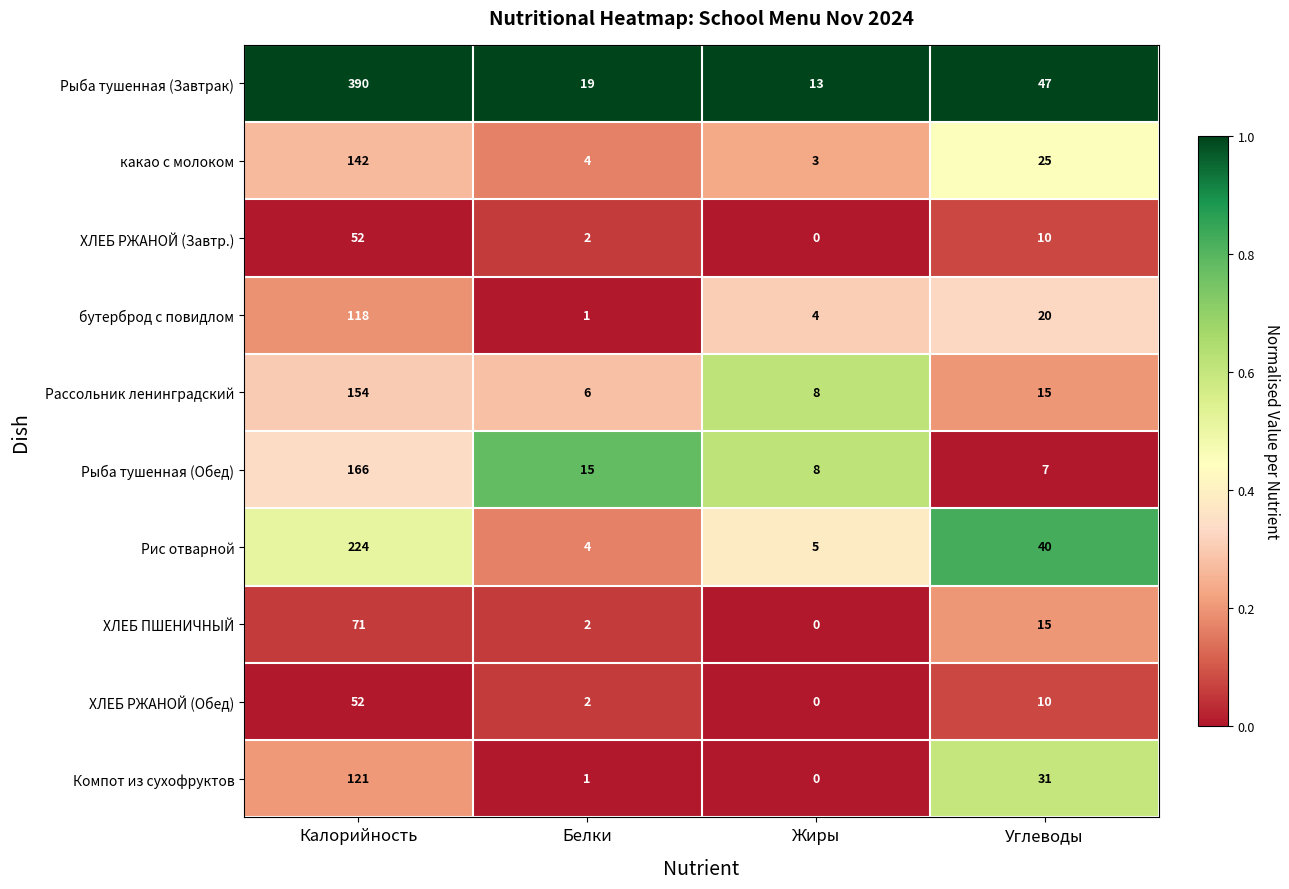

Which label corresponds to the smallest value in the chart?

Жиры